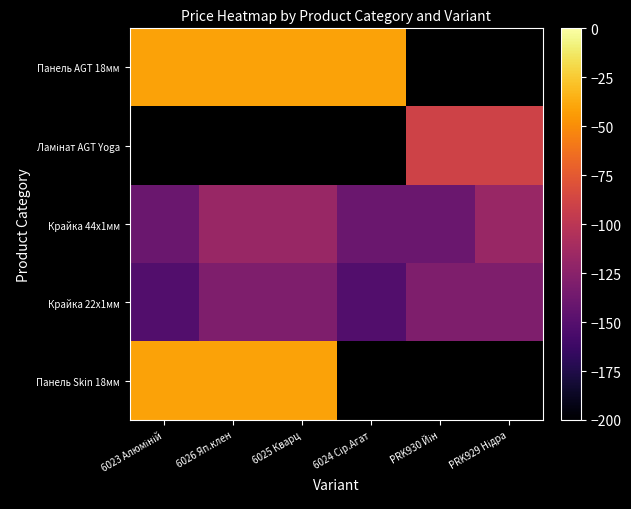

The value of Панель Skin 18мм at 6023 Алюміній is -72.8. True or false?

False